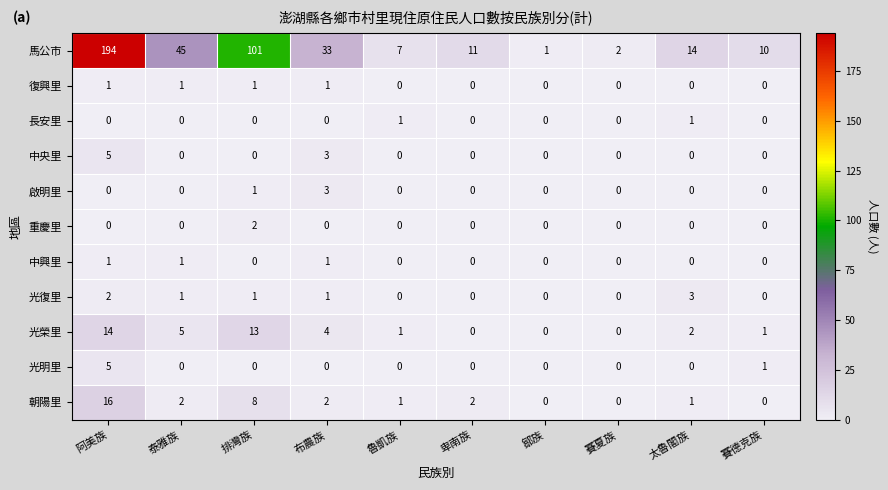

Which label corresponds to the largest value in the chart?

阿美族